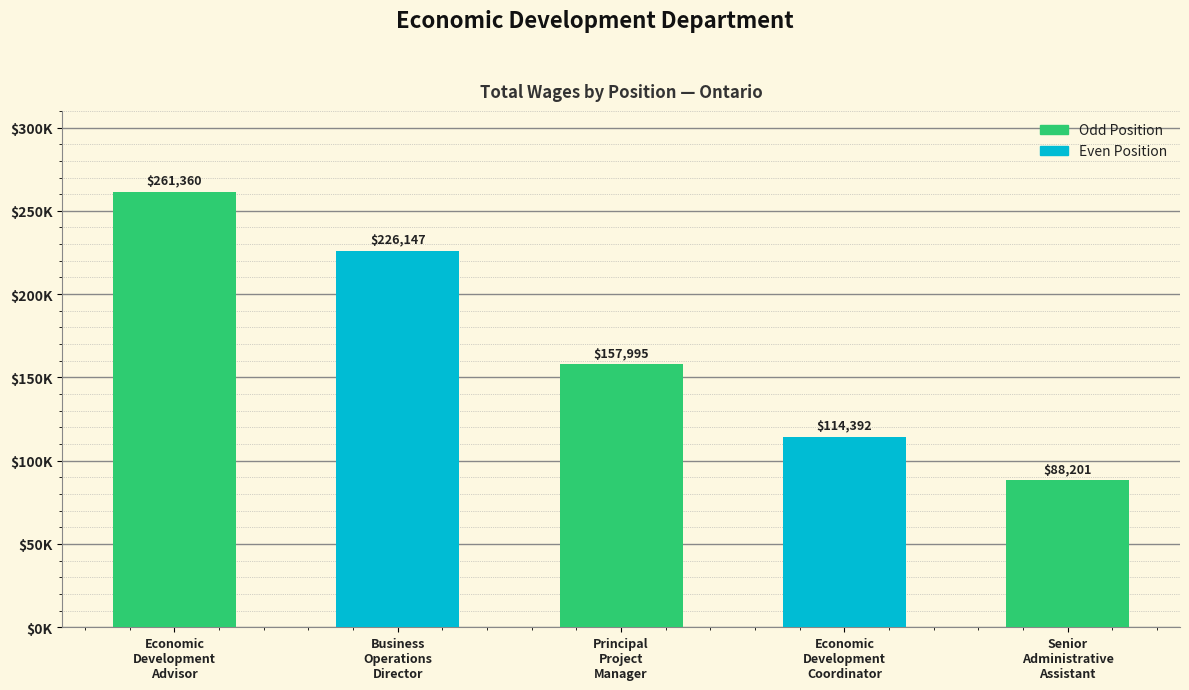

The chart shows a value of 56647 at Senior
Administrative
Assistant. True or false?

False